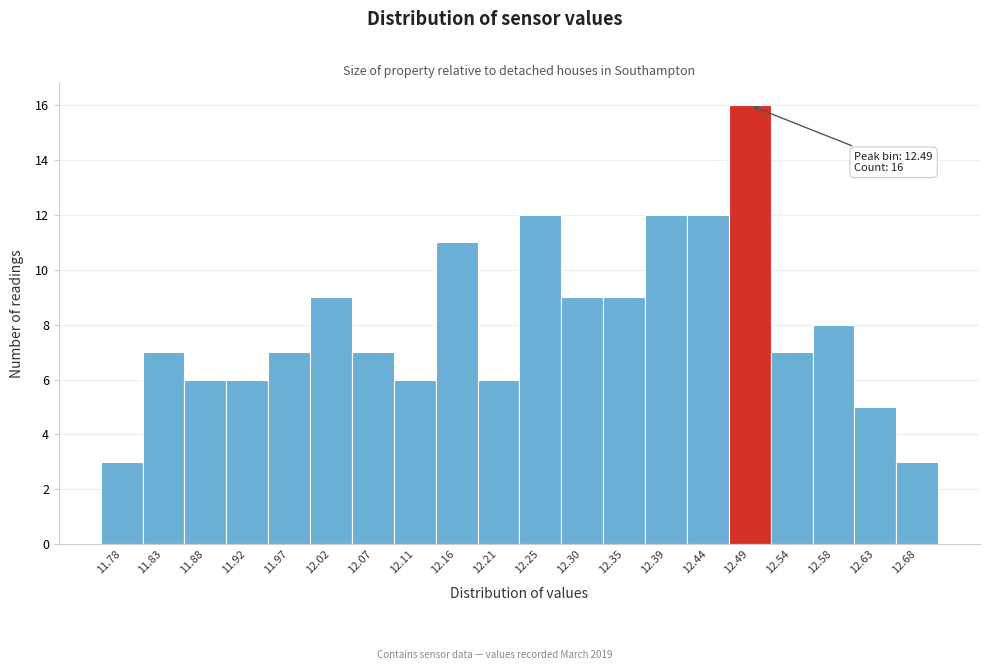

Which range on the x-axis has the tallest bar?

12.465 to 12.512